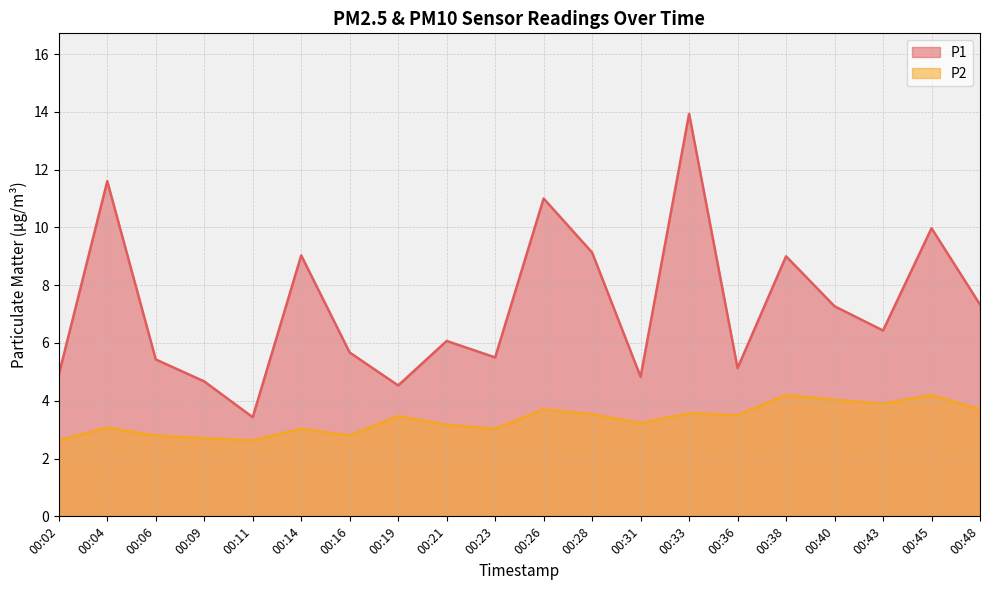

What is the highest value of the P1 series?

13.9